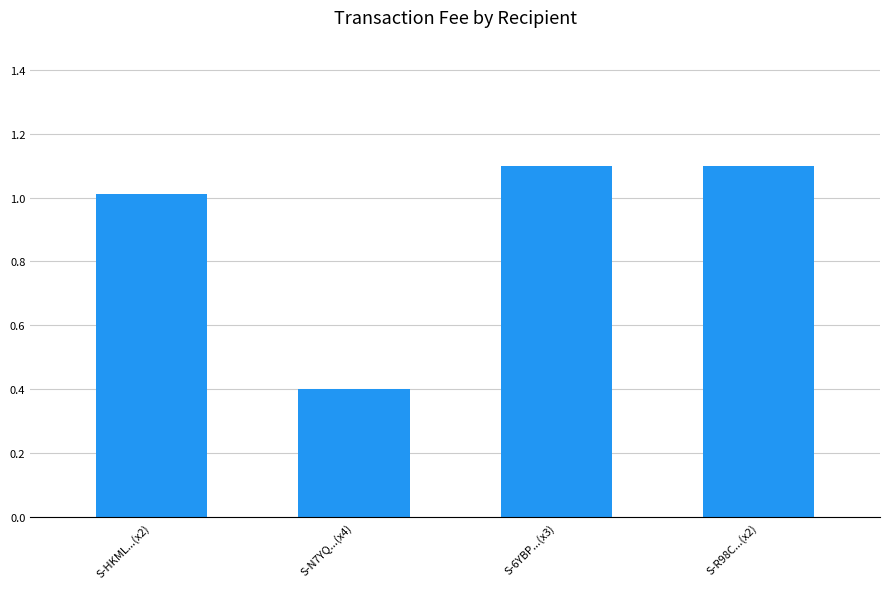

What is the difference between the maximum and minimum values?

0.7